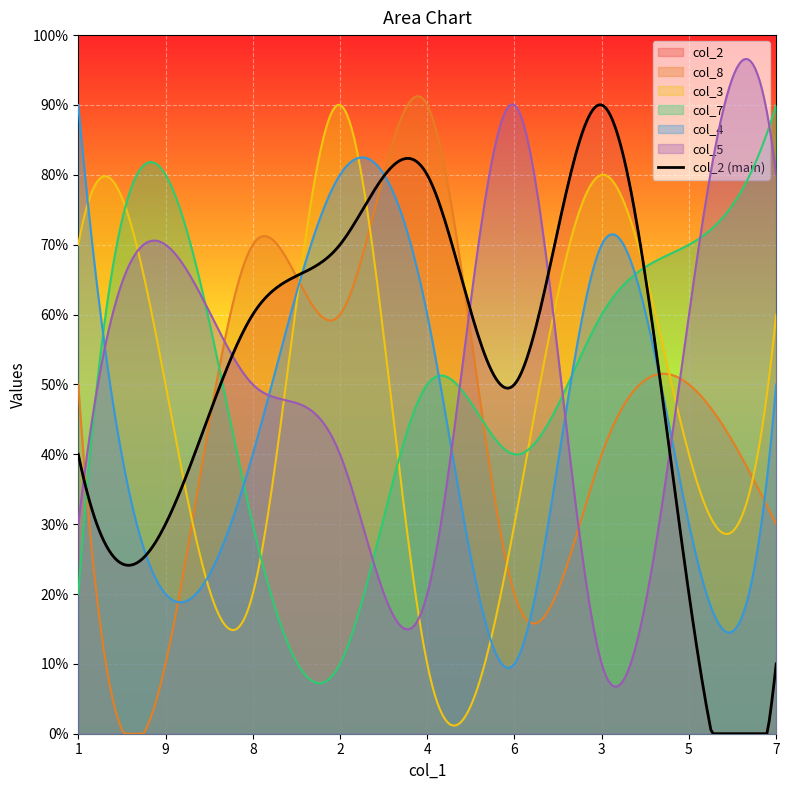

True or false: col_8 and col_3 intersect in this chart.

True